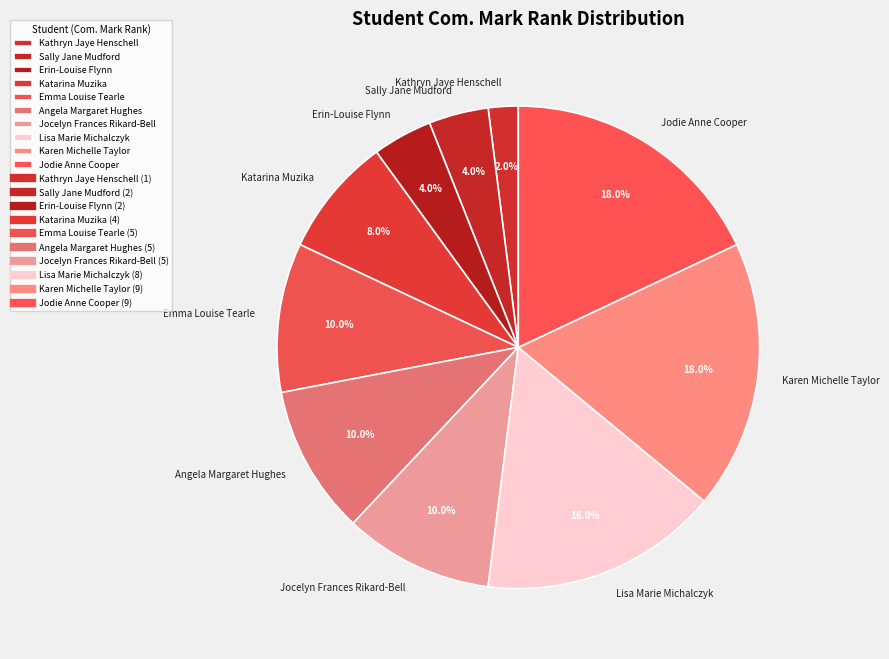

To the nearest percent, what is the average slice percentage?

10%